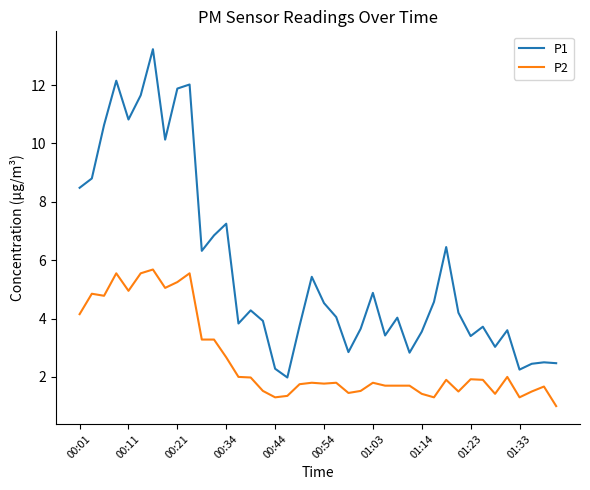

List the series in order of their overall mean, lowest first.

P2, P1